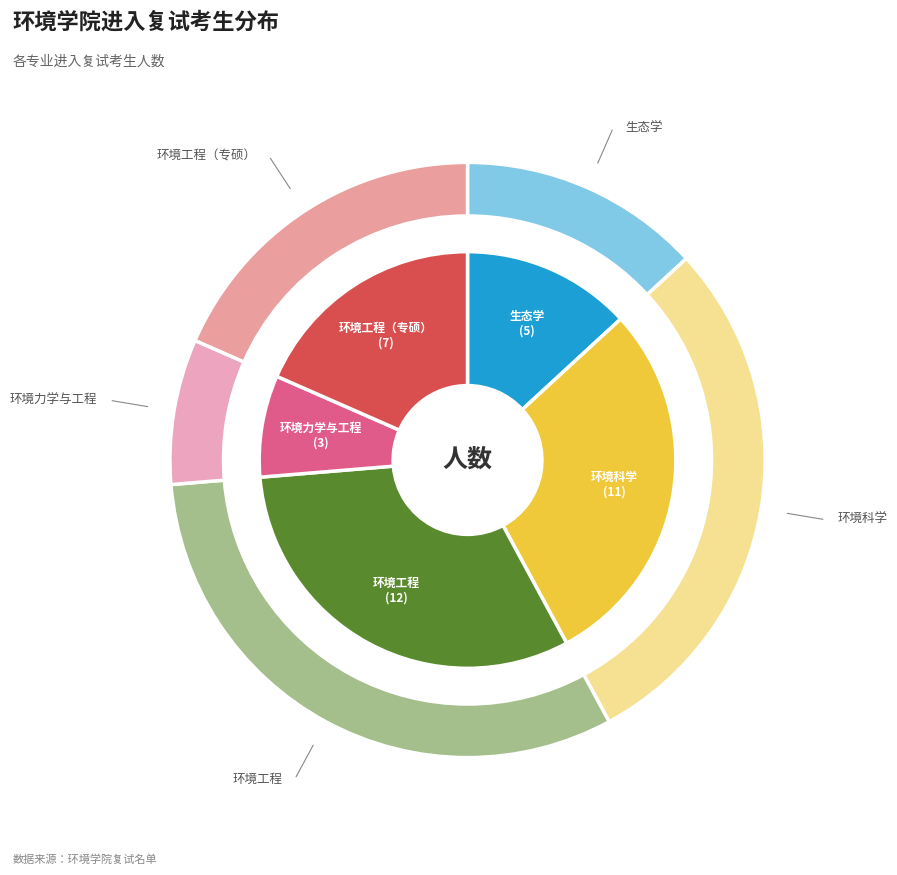

What percentage is the counts slice, to the nearest percent?

13%